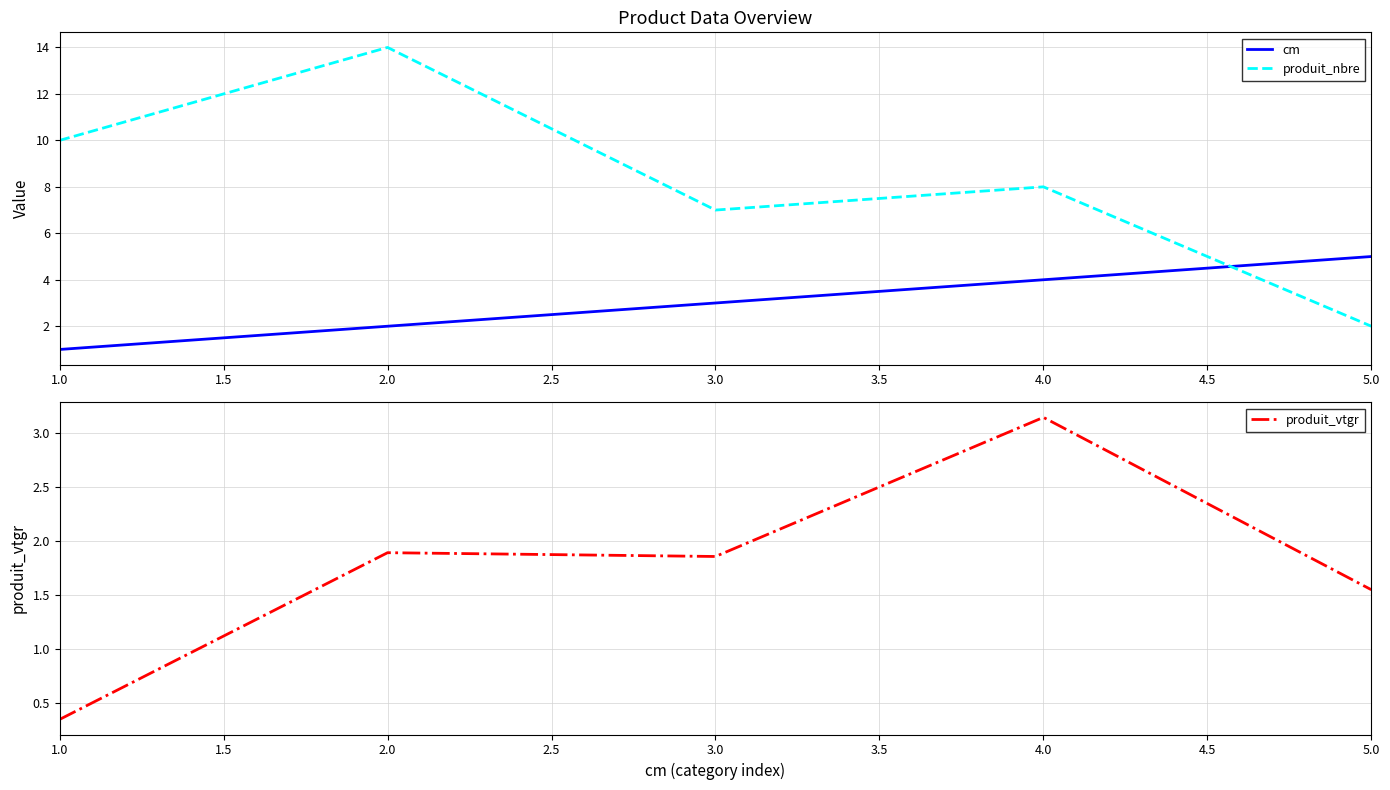

The produit_nbre series shows 0 at 5.0. True or false?

False